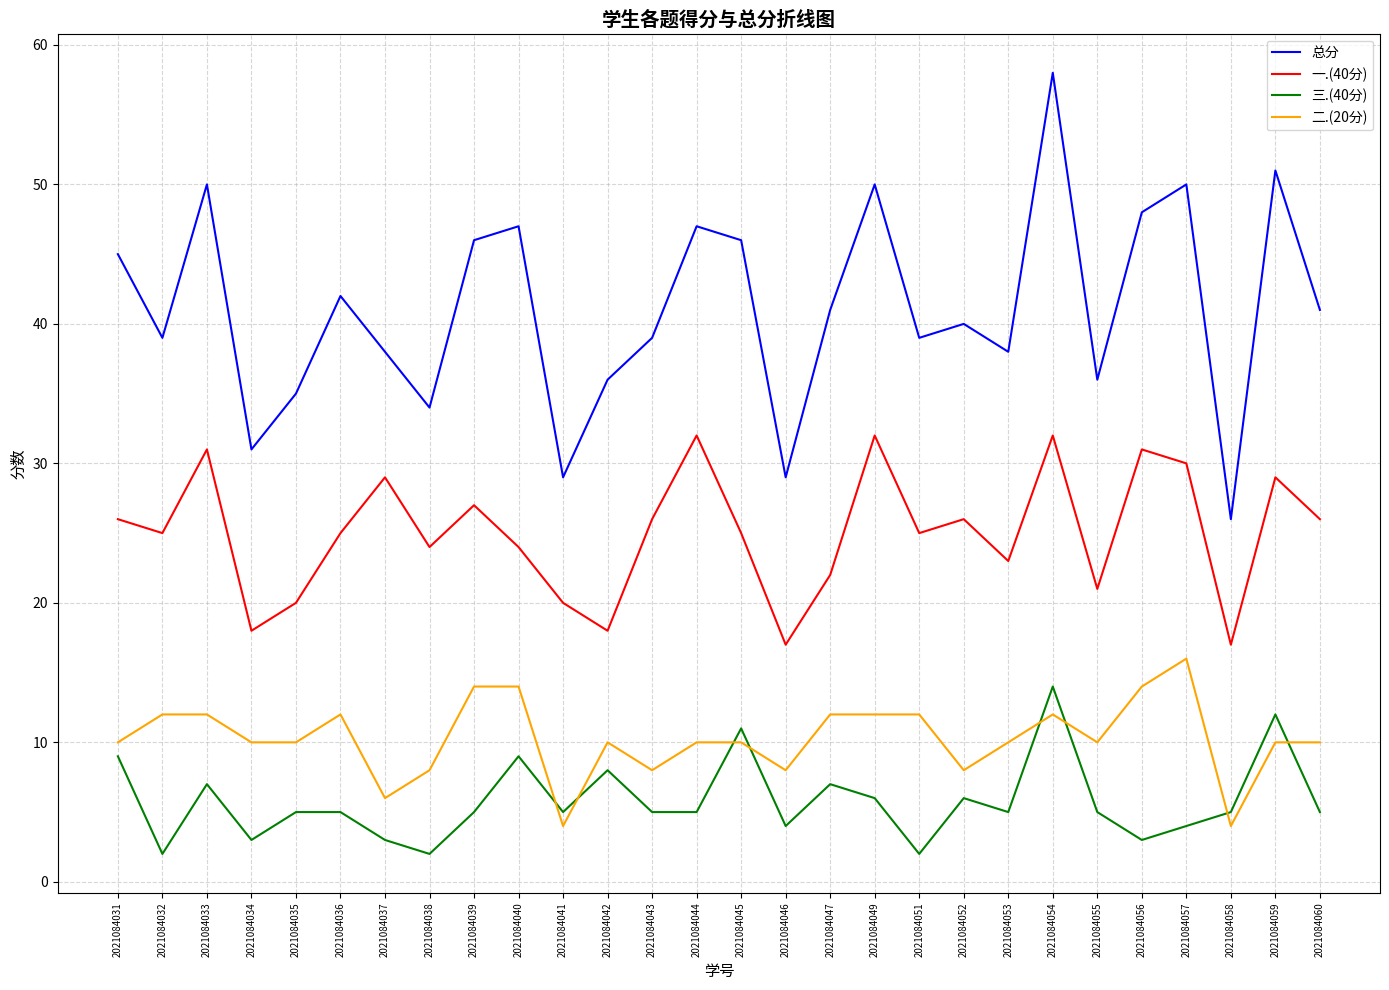

At which category is the sum across all series the highest?

2021084054